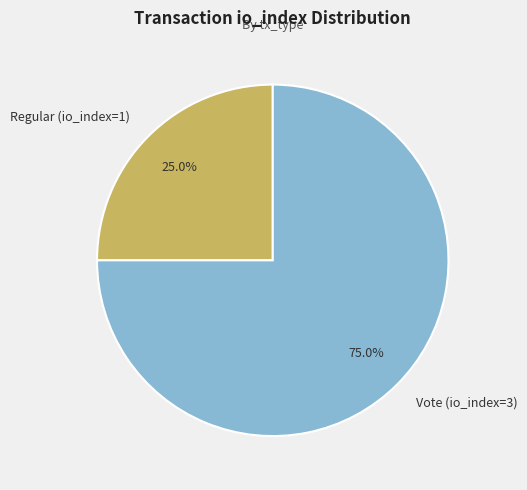

How many segments does this pie chart have?

2